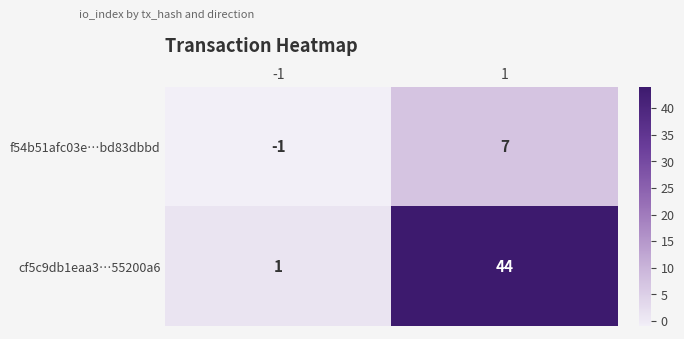

What is the difference between the highest and lowest values at 1?

37